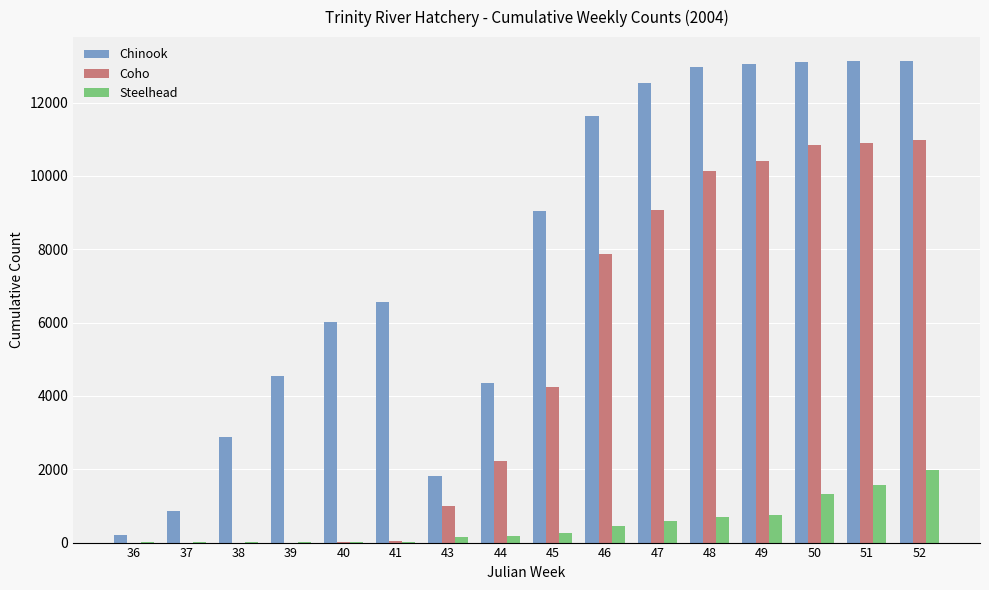

True or false: Coho has a value of 0 at 38.

True